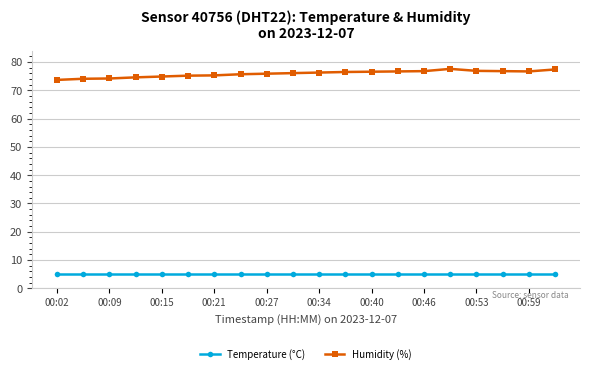

True or false: Humidity (%) and Temperature (°C) cross at least once.

False